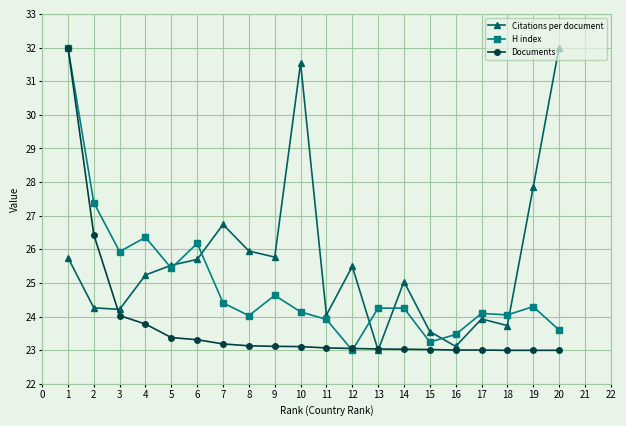

Which series changed the most between 5 and 18?

Citations per document